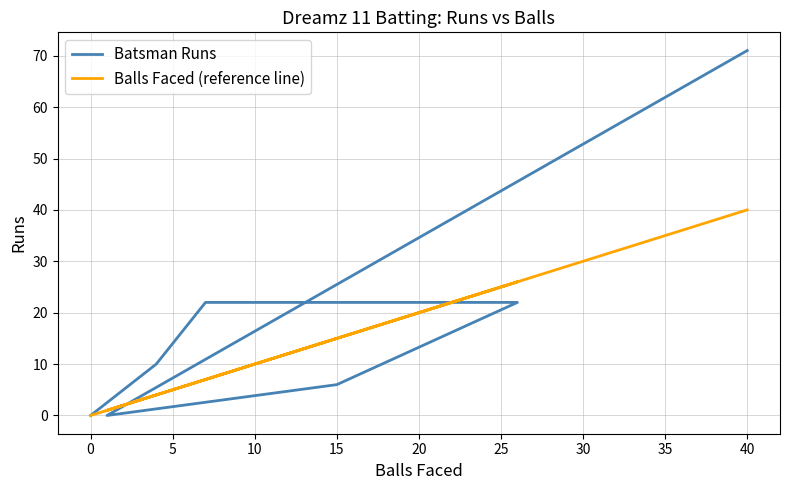

What is the difference between the maximum and minimum values in the Batsman Runs series?

71